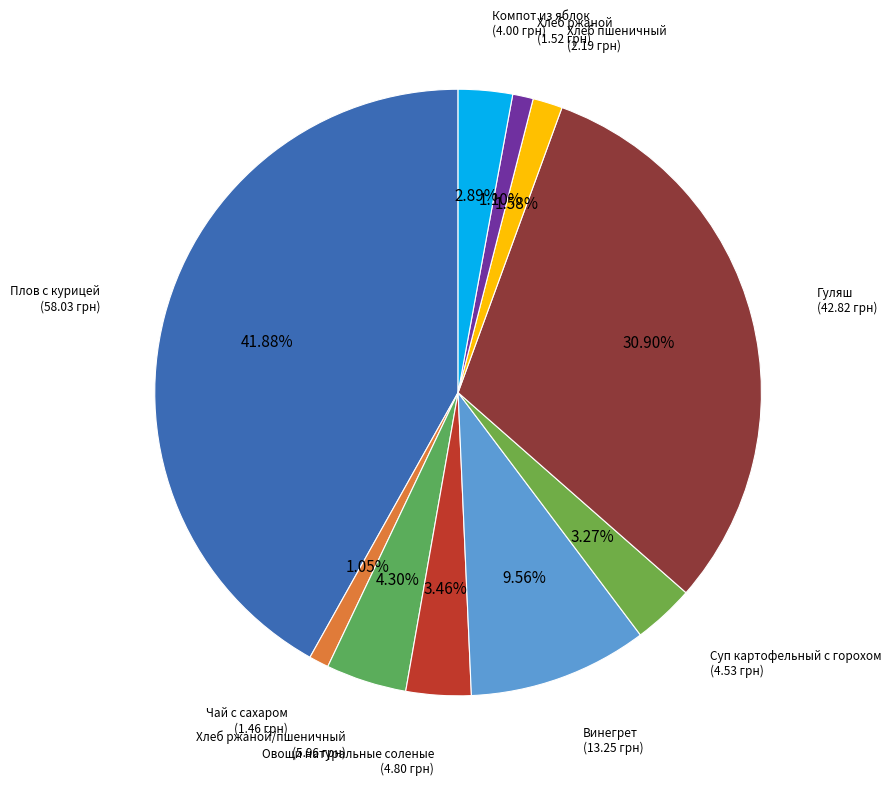

To the nearest percent, what is the difference between the Винегрет and Хлеб пшеничный slice percentages?

8%